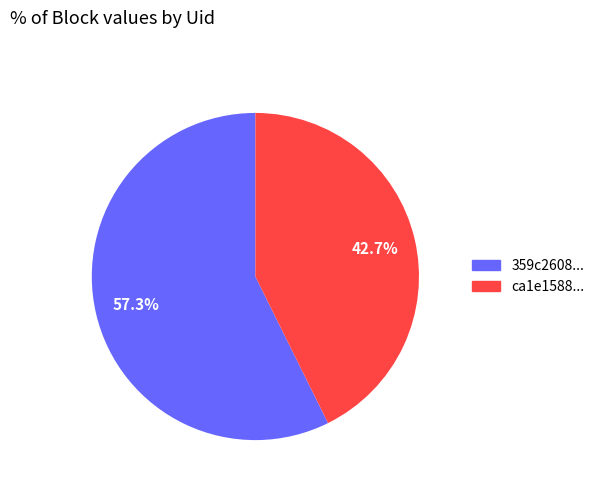

What is the ratio of the value at ca1e1588... to the value at 359c2608...?

0.7